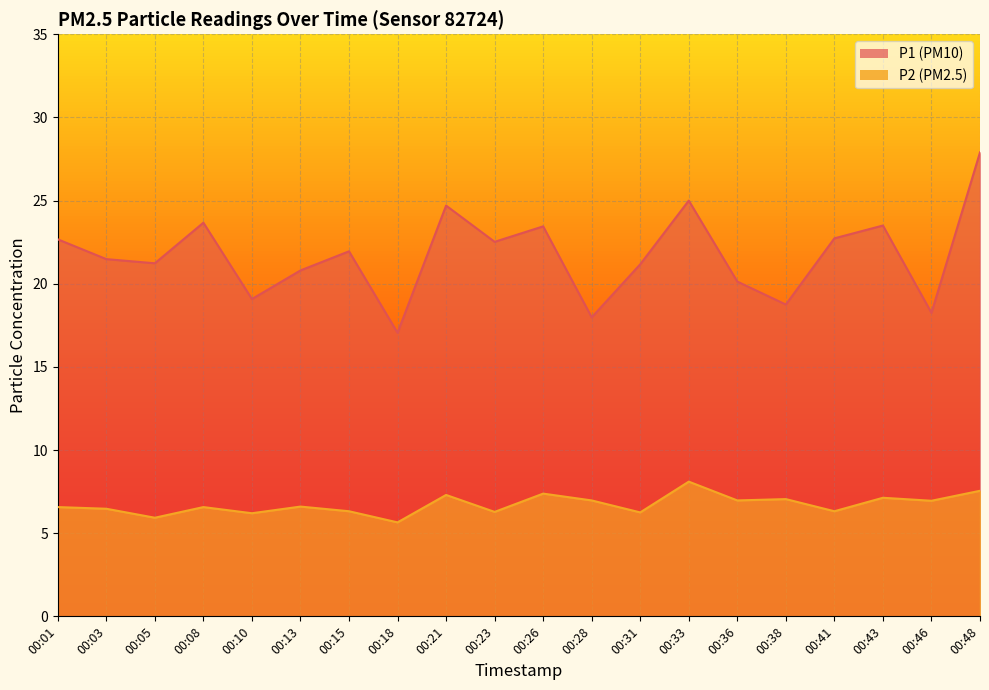

Reading right to left, extract all data points from this chart.

P1: 00:48=27.9	00:46=18.2	00:43=23.5	00:41=22.7	00:38=18.8	00:36=20.1	00:33=25.0	00:31=21.2	00:28=18.0	00:26=23.4	00:23=22.5	00:21=24.7	00:18=17.1	00:15=21.9	00:13=20.8	00:10=19.1	00:08=23.7	00:05=21.2	00:03=21.5	00:01=22.7
P2: 00:48=7.5	00:46=7.0	00:43=7.1	00:41=6.3	00:38=7.0	00:36=7.0	00:33=8.1	00:31=6.2	00:28=7.0	00:26=7.4	00:23=6.3	00:21=7.3	00:18=5.7	00:15=6.3	00:13=6.6	00:10=6.2	00:08=6.6	00:05=5.9	00:03=6.5	00:01=6.6